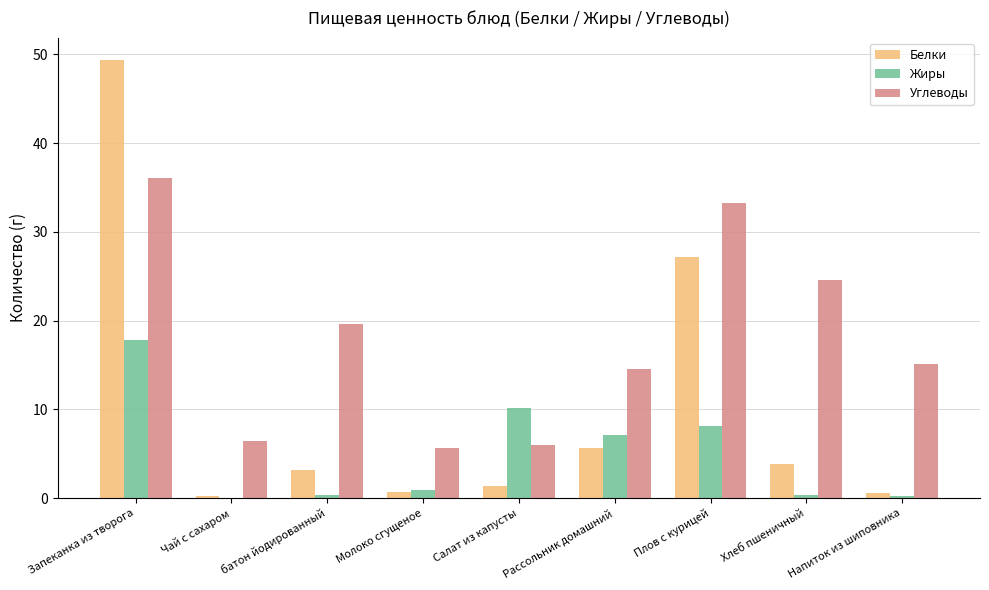

What is the sum of all Белки values?

92.2